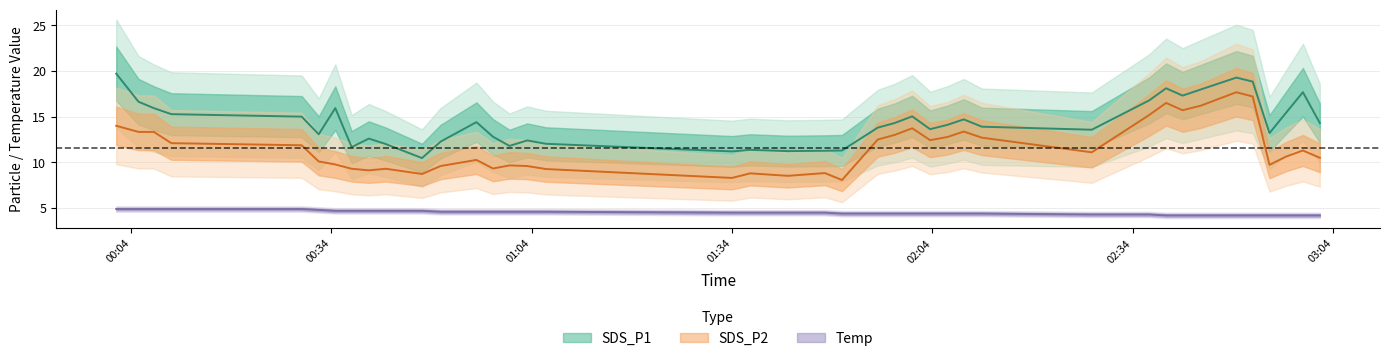

True or false: Temp and SDS_P1 intersect in this chart.

False